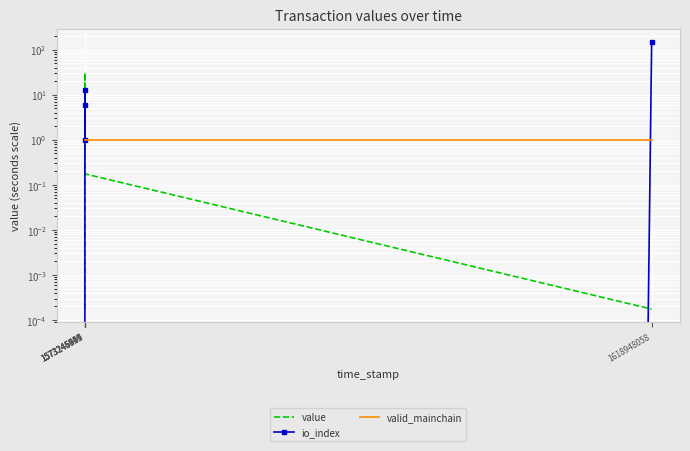

What is the difference between the io_index values at 1573245919 and 1573245949?

7.0